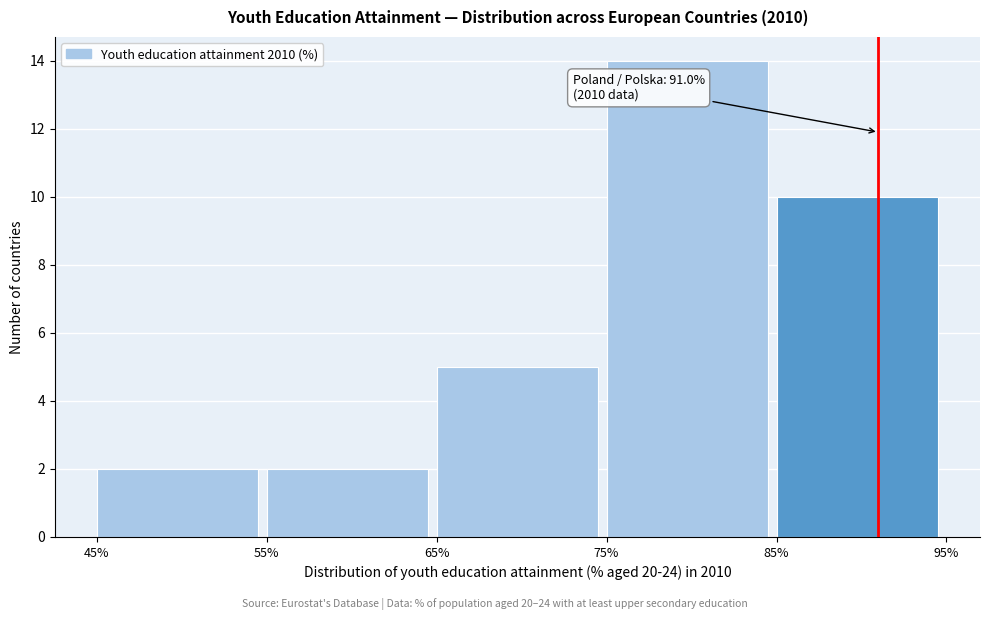

Which range on the x-axis has the tallest bar?

75% to 85%